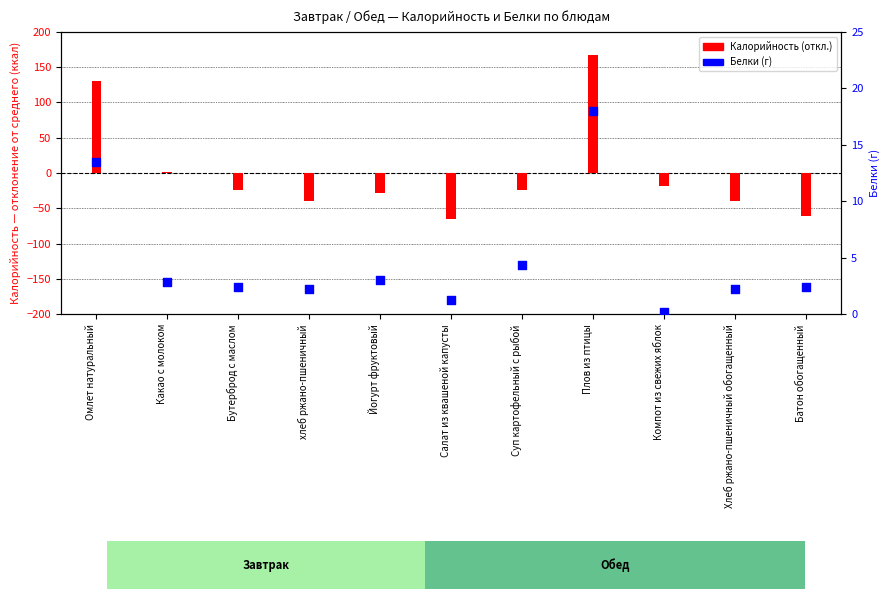

Which series reaches the minimum Y coordinate?

Калорийность (отклонение от среднего)